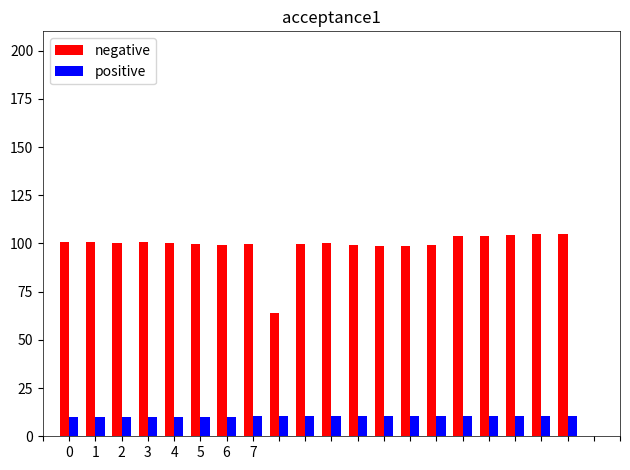

At how many categories does at least one series exceed 52?

20